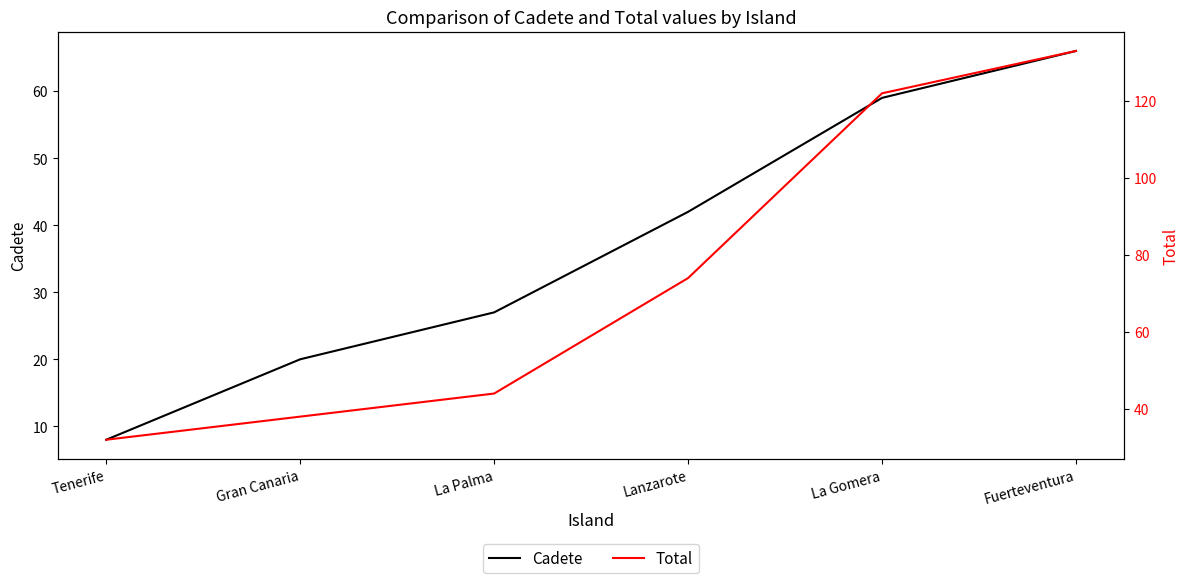

What position from the left is Fuerteventura?

6